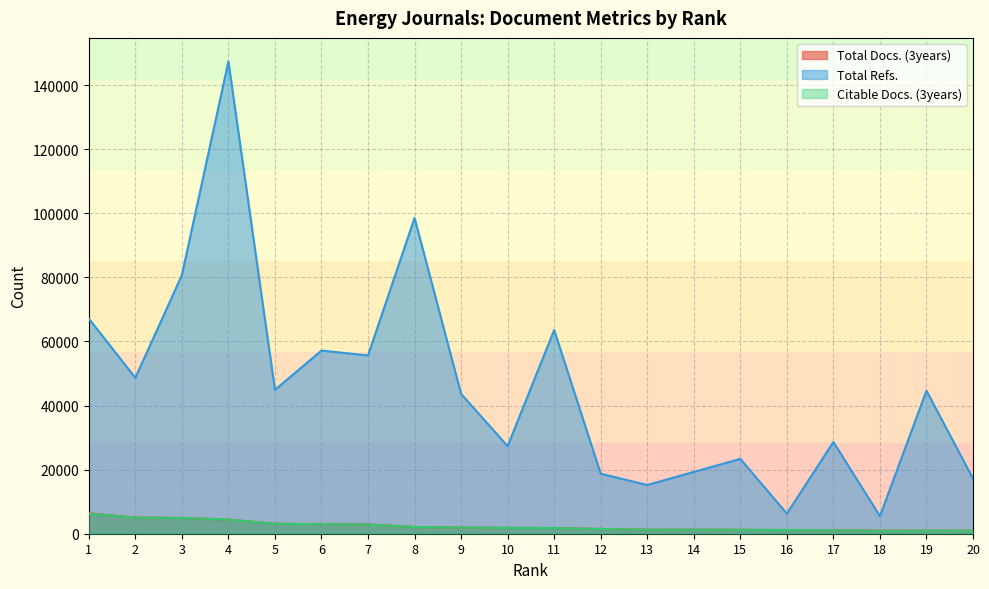

Between 19 and 5, which is larger?

5